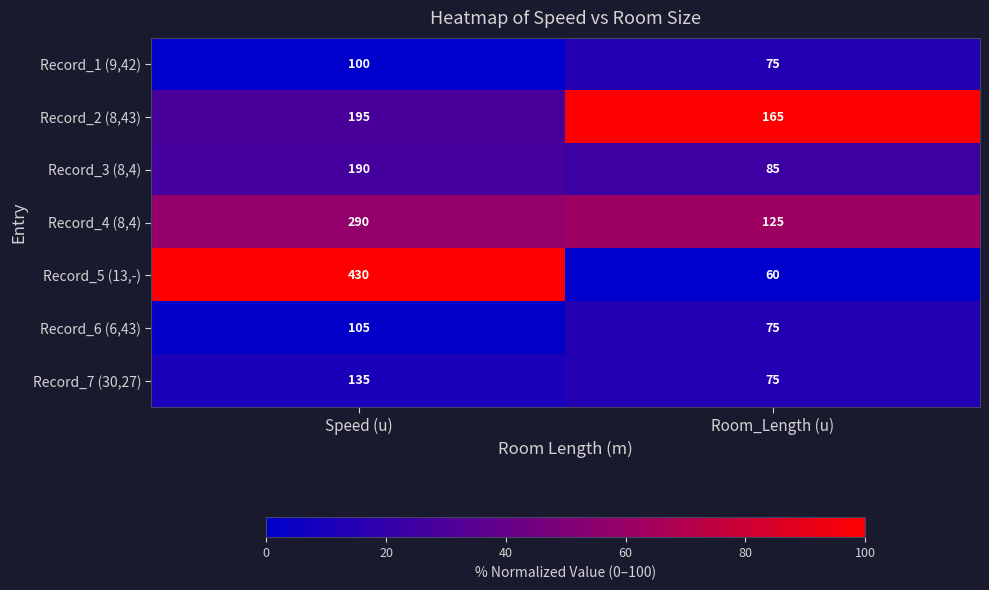

Reading right to left, what are all the values shown in this chart?

Record_1 (9,42): 75	100
Record_2 (8,43): 165	195
Record_3 (8,4): 85	190
Record_4 (8,4): 125	290
Record_5 (13,-): 60	430
Record_6 (6,43): 75	105
Record_7 (30,27): 75	135